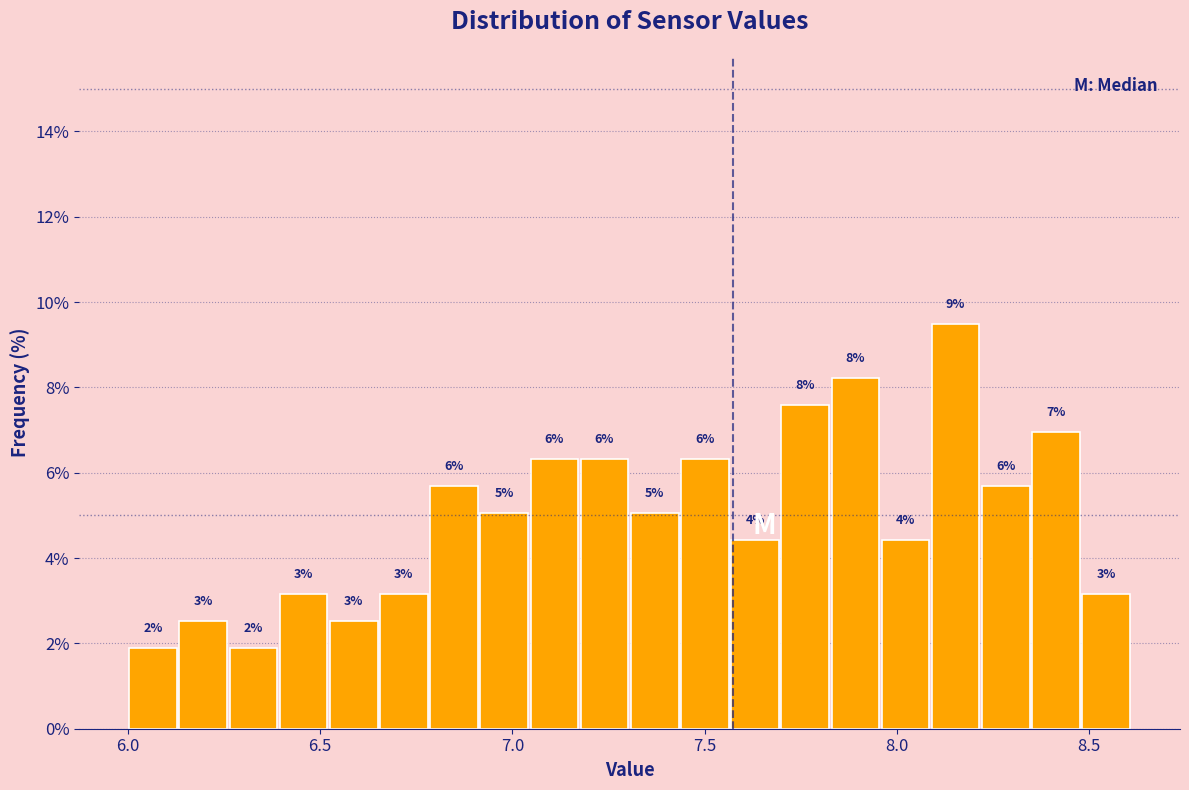

Read against the x-axis, roughly where is the centre of the tallest bar?

8.15